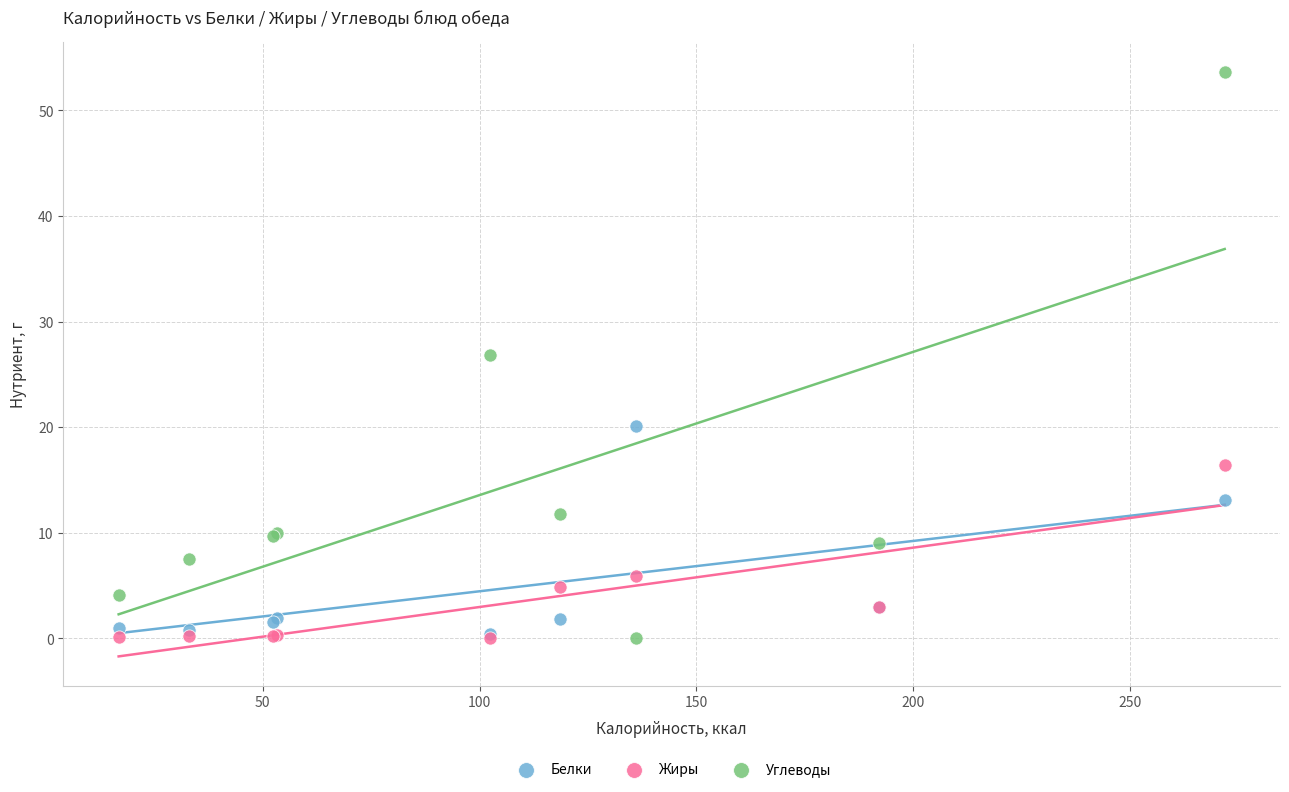

In the Углеводы series, what Y value is closest to 26?

26.8